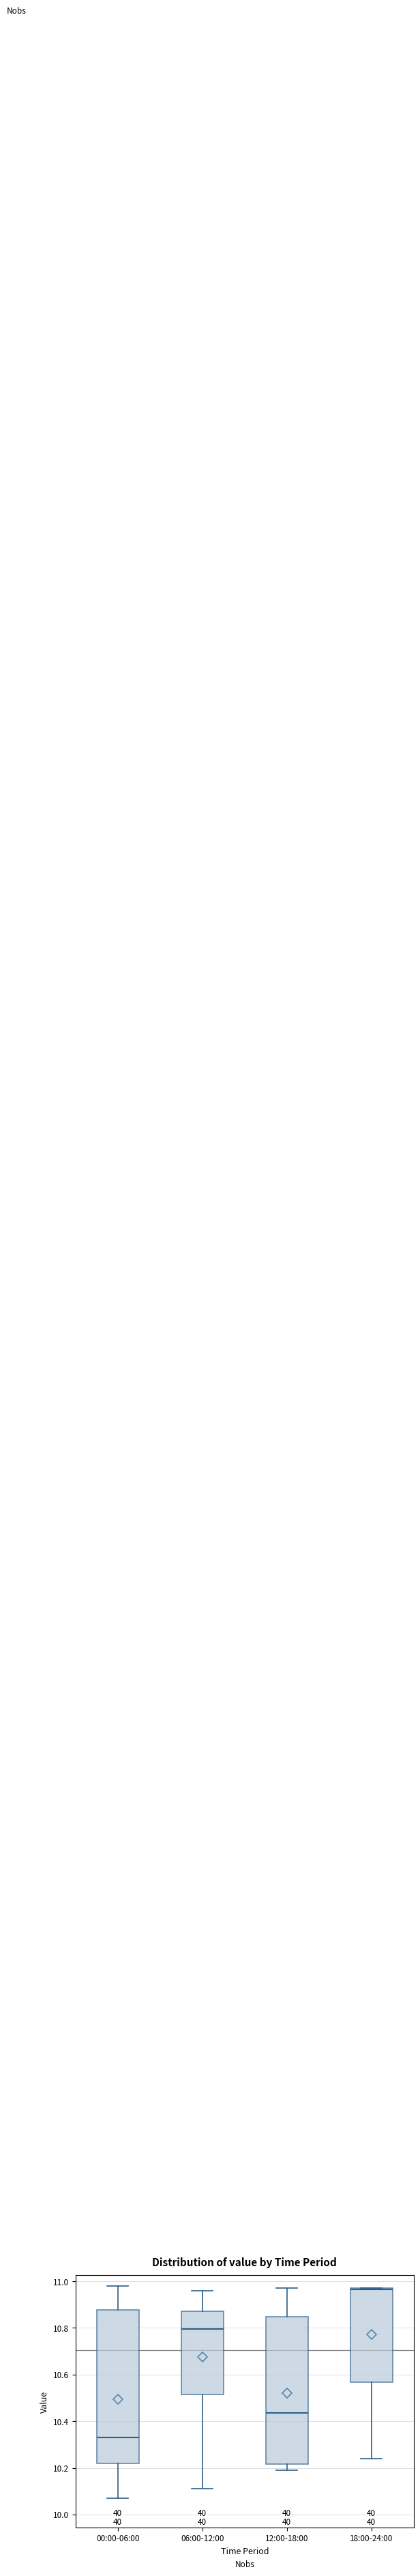

Reading left to right, transcribe this box plot: for each box, give where its median line is, the range the box spans, and where its two whiskers end, as read against the y-axis. The values are not printed on the chart, so give them approximately, as read against the axis.

00:00-06:00: median 10.34, box 10.22 to 10.88, whiskers 10.08 to 10.98
06:00-12:00: median 10.80, box 10.52 to 10.88, whiskers 10.12 to 10.96
12:00-18:00: median 10.44, box 10.22 to 10.84, whiskers 10.20 to 10.98
18:00-24:00: median 10.96, box 10.56 to 10.98, whiskers 10.24 to 10.98